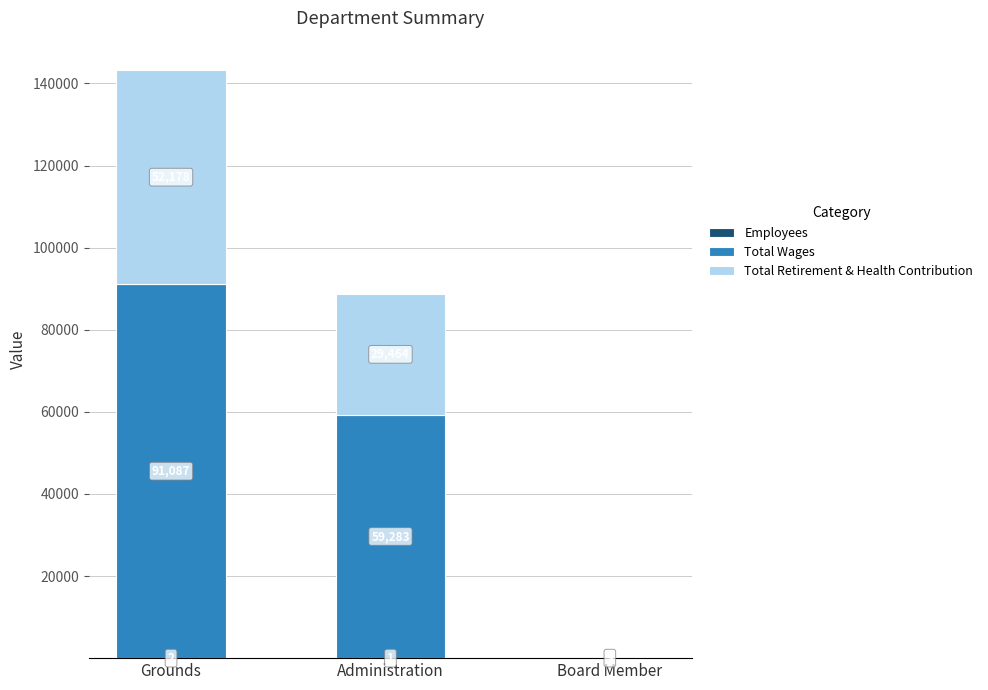

How many data points does each series have?

3